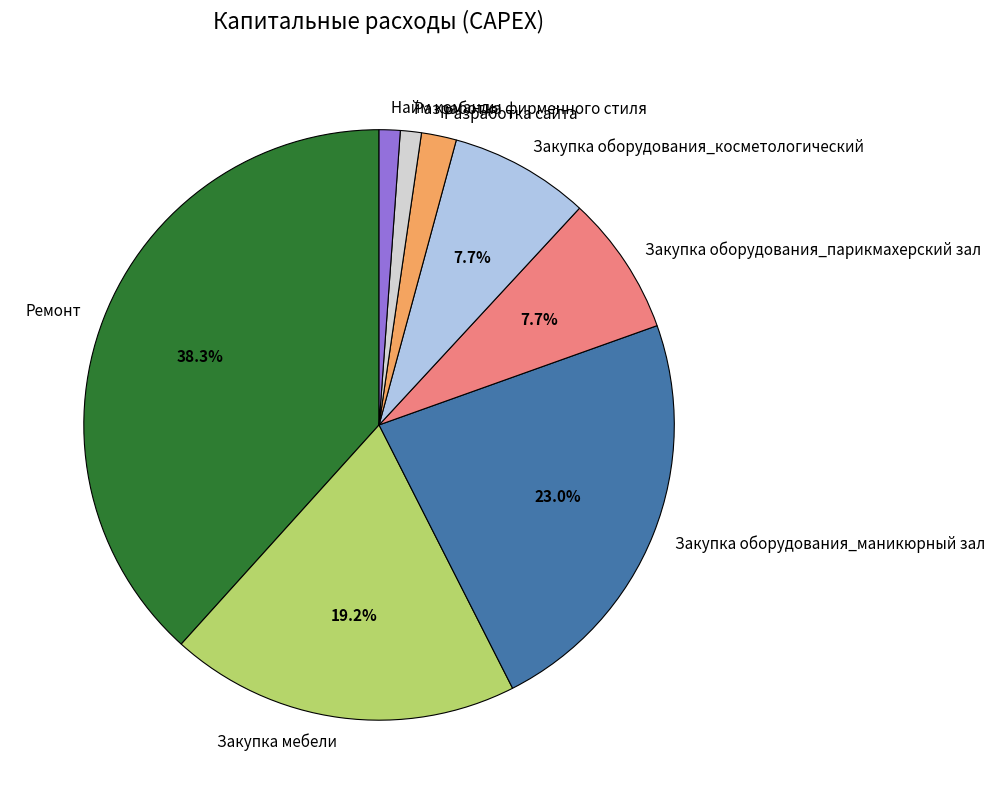

Does Найм команды represent more than half of the total?

No